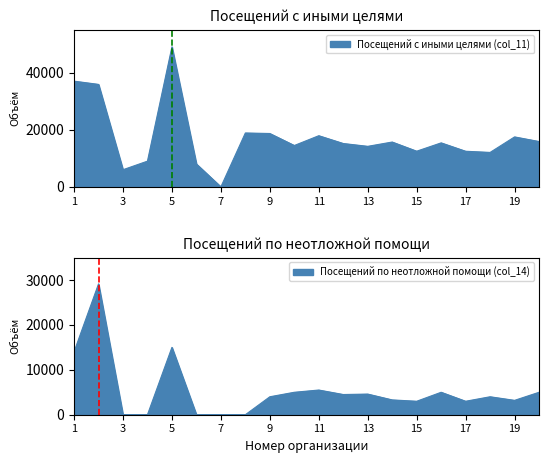

Where is the first local maximum for Посещений по неотложной помощи (col_14)?

2